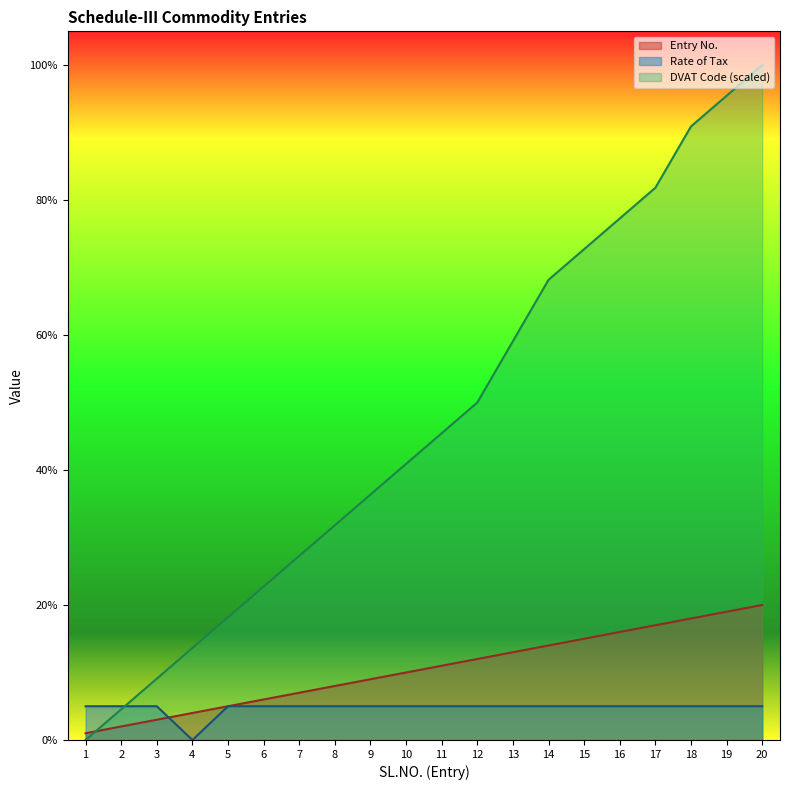

At how many categories does at least one series exceed 84?

3